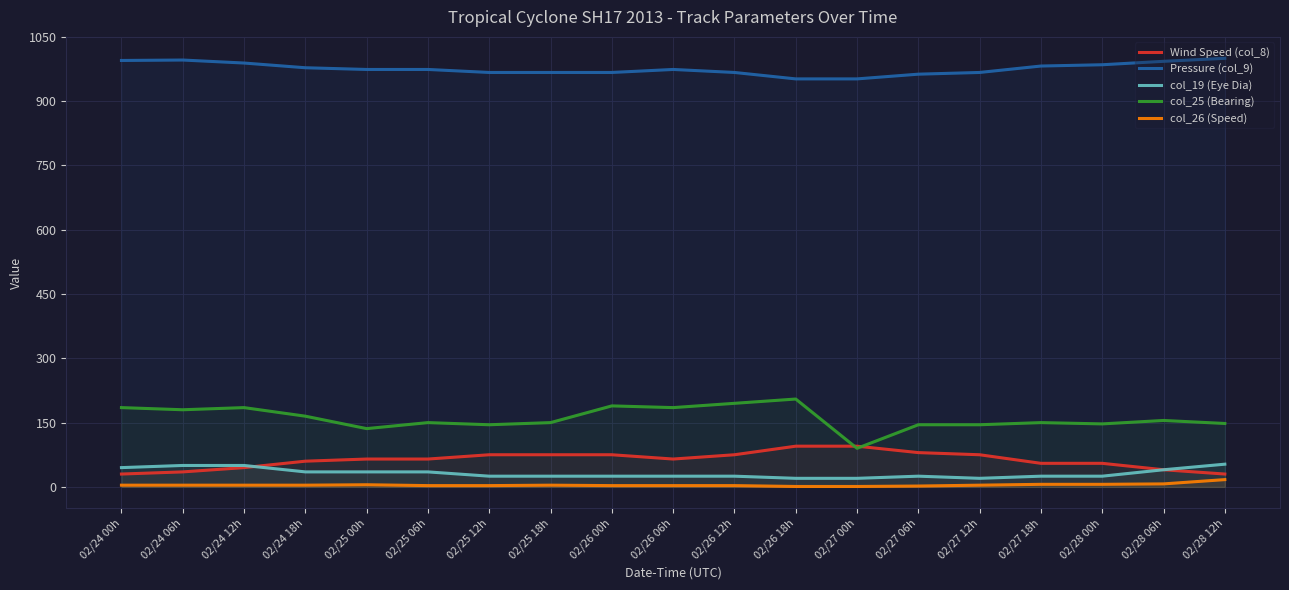

Reading left to right, extract all data points from this chart.

Wind Speed (col_8): 30	35	45	60	65	65	75	75	75	65	75	95	95	80	75	55	55	40	30
Pressure (col_9): 995	996	989	978	974	974	967	967	967	974	967	952	952	963	967	982	985	993	1000
col_19 (Eye Dia): 45	50	50	35	35	35	25	25	25	25	25	20	20	25	20	25	25	40	53
col_25 (Bearing): 185	180	185	165	136	150	145	150	189	185	195	205	90	145	145	150	147	155	148
col_26 (Speed): 4	4	4	4	5	3	3	4	3	3	3	1	1	2	4	6	6	7	17